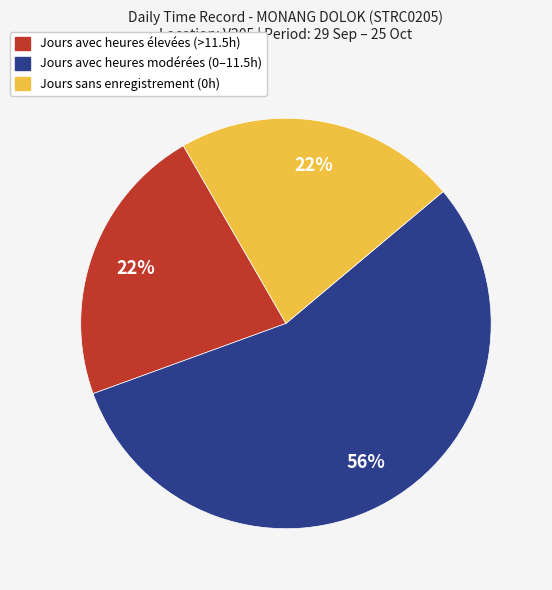

To the nearest percent, what is the average slice percentage?

33%